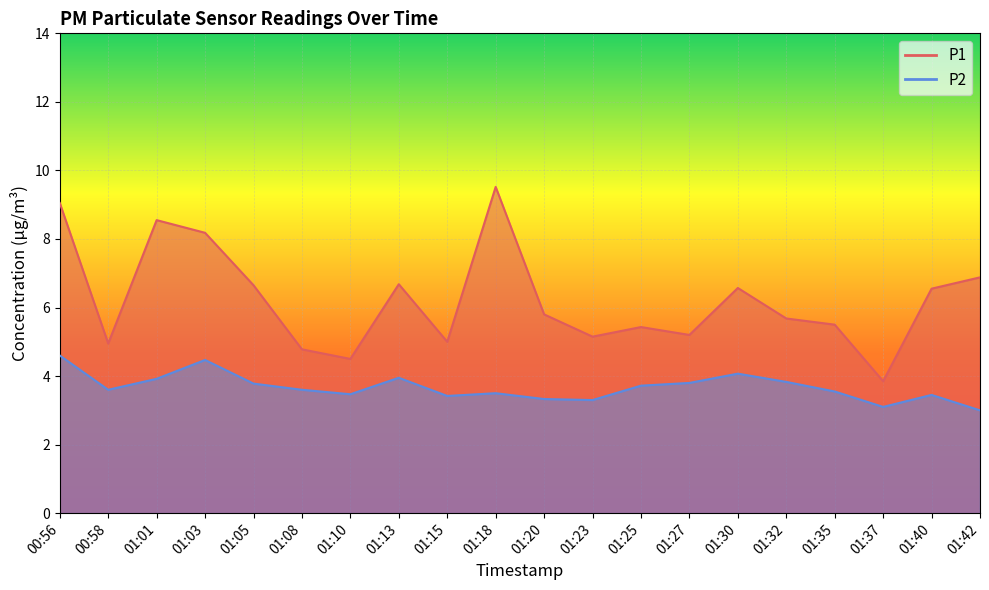

What are all the series names shown in the legend?

P1, P2